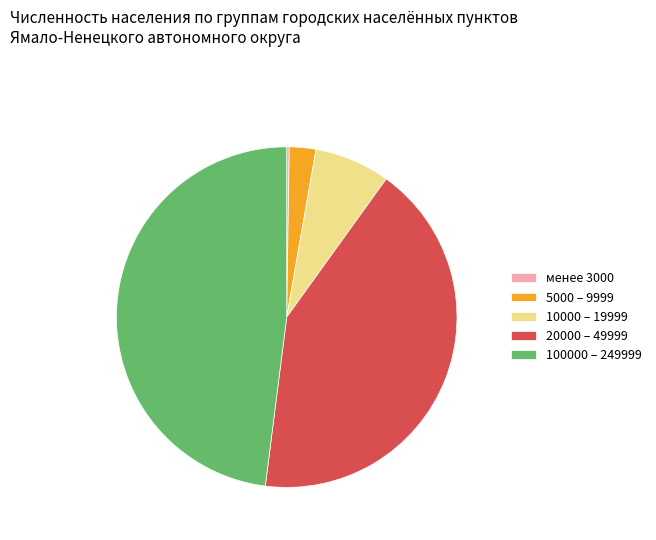

Which has a higher value, 100000 – 249999 or 20000 – 49999?

100000 – 249999